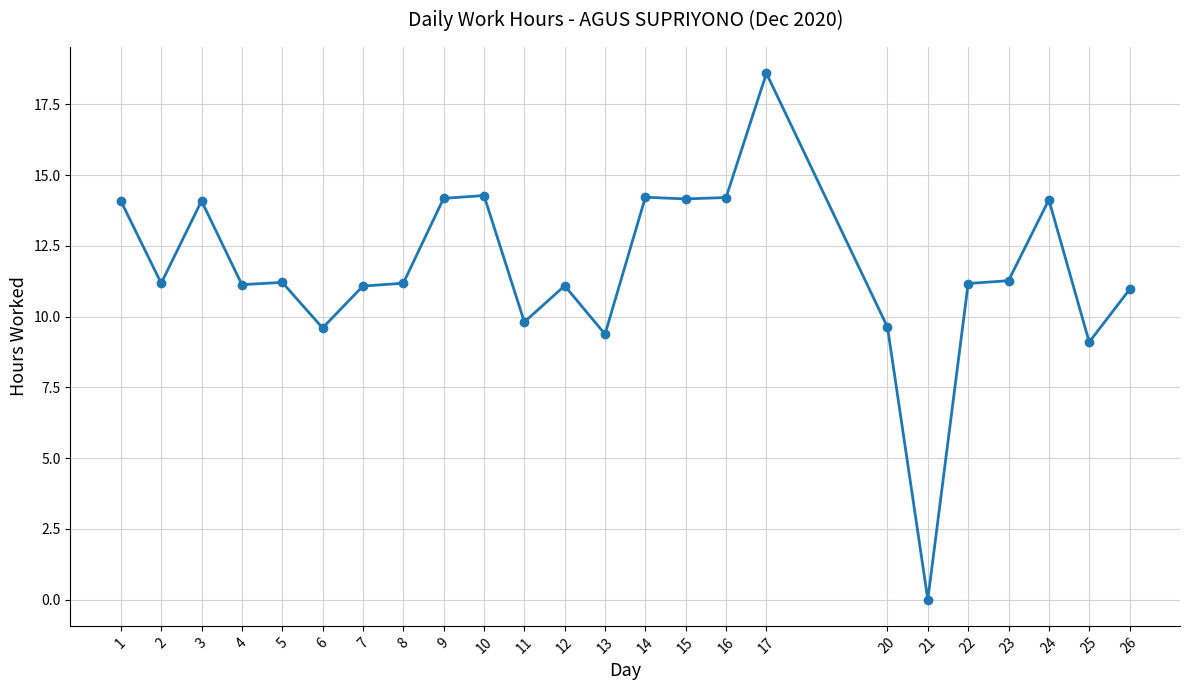

The value at 6 is 4.7. True or false?

False